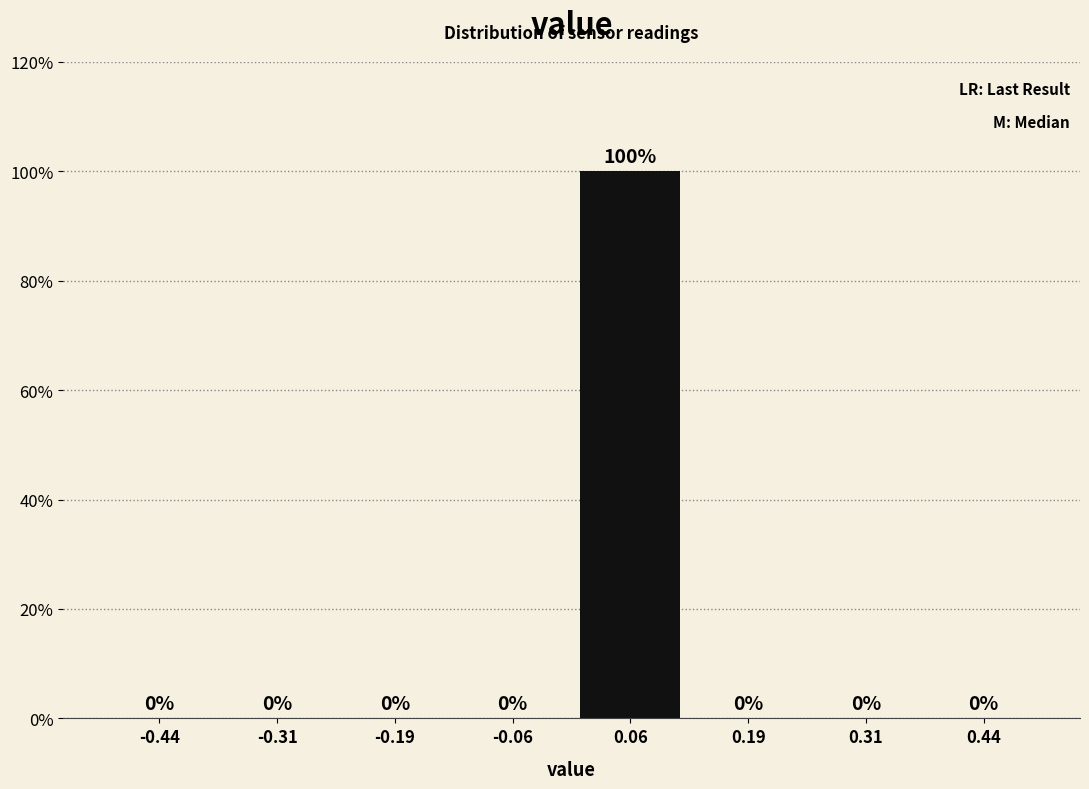

Reading left to right, transcribe this chart: for each bar, give the range it covers on the x-axis and its height. The bar edges are not printed on the chart, so give them approximately, as read against the axis.

-0.500 to -0.375: 0
-0.375 to -0.250: 0
-0.250 to -0.125: 0
-0.125 to 0.000: 0
0.000 to 0.125: 100
0.125 to 0.250: 0
0.250 to 0.375: 0
0.375 to 0.500: 0